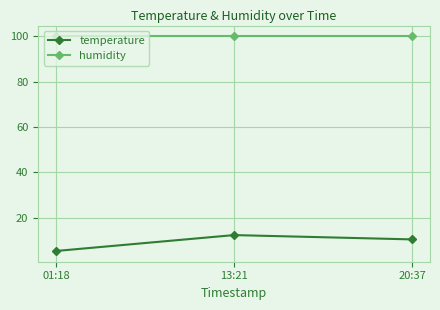

How many data points does each series have?

3